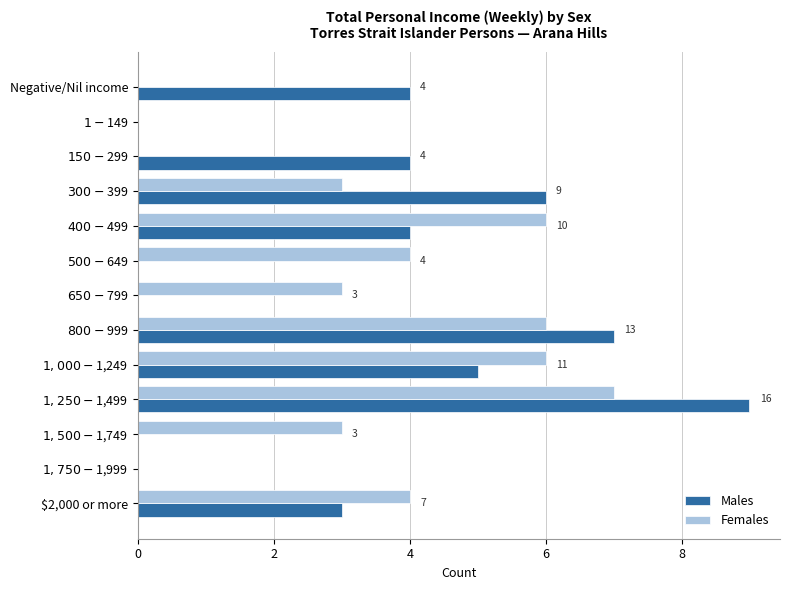

What is the sum of all Females values?

42